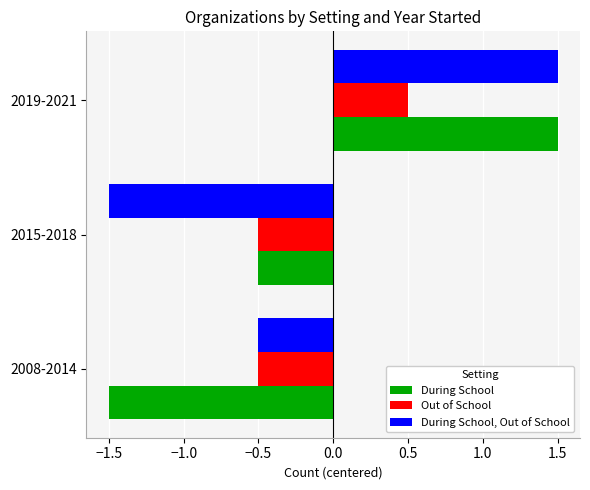

True or false: During School has a value of 1.5 at 2019-2021.

True